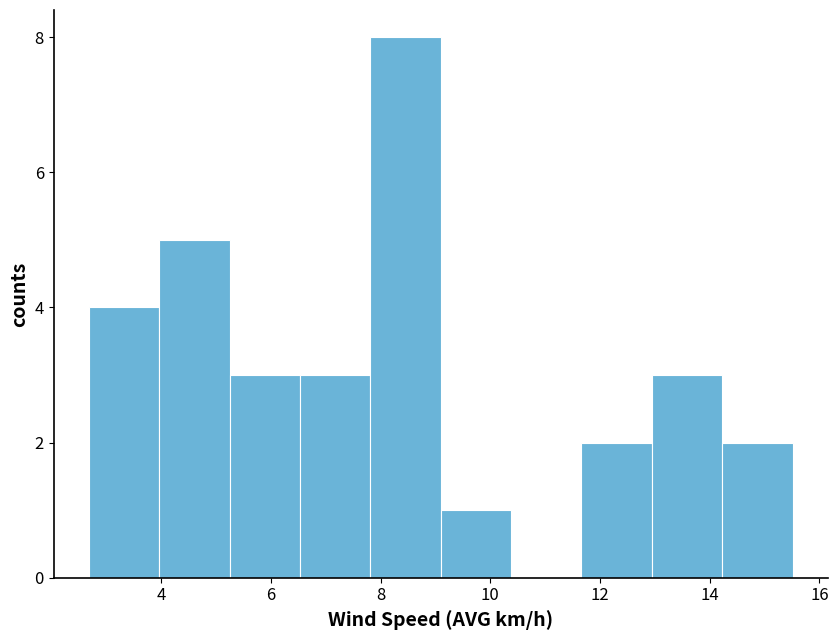

Reading left to right, list every bar in this chart as the range it spans on the x-axis followed by its height. Neither the bar edges nor the heights are printed on the chart, so give them approximately, as read against the axes.

2.6 to 4.0: 4
4.0 to 5.2: 5
5.2 to 6.6: 3
6.6 to 7.8: 3
7.8 to 9.0: 8
9.0 to 10.4: 1
10.4 to 11.6: 0
11.6 to 13.0: 2
13.0 to 14.2: 3
14.2 to 15.6: 2